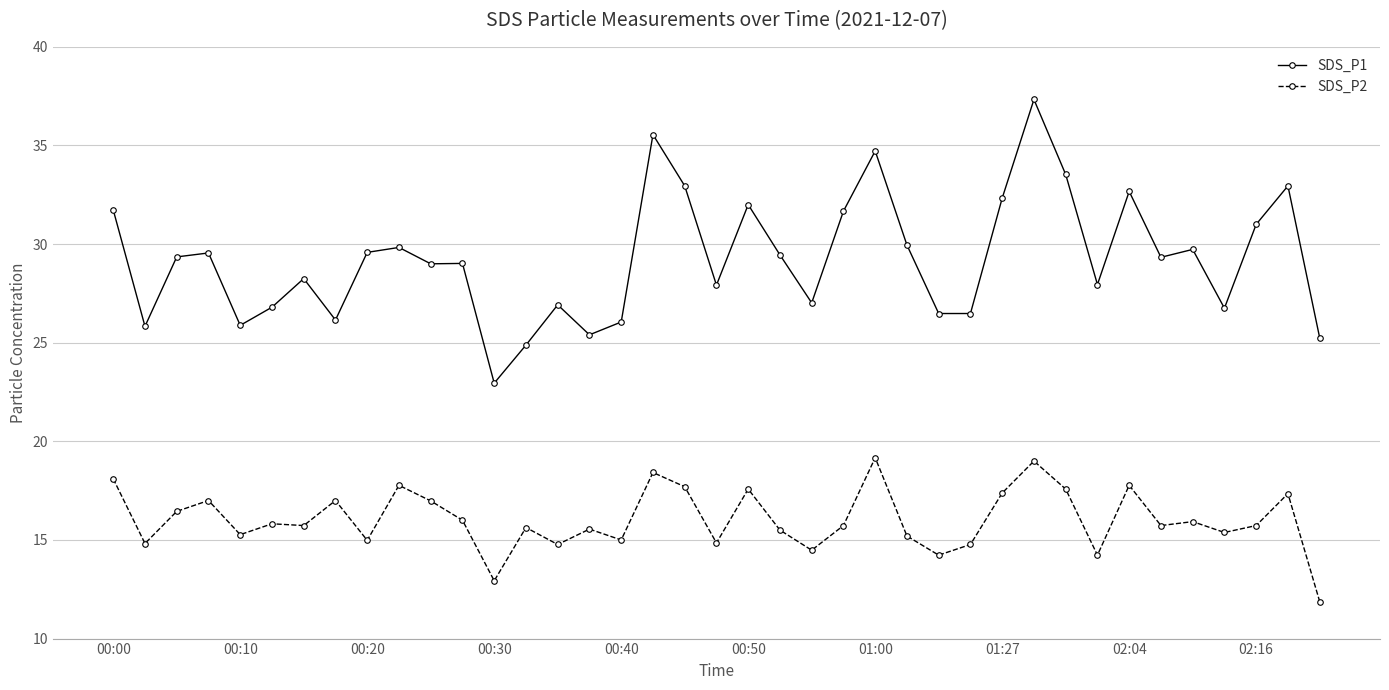

What is the lowest value of the SDS_P2 series?

11.9